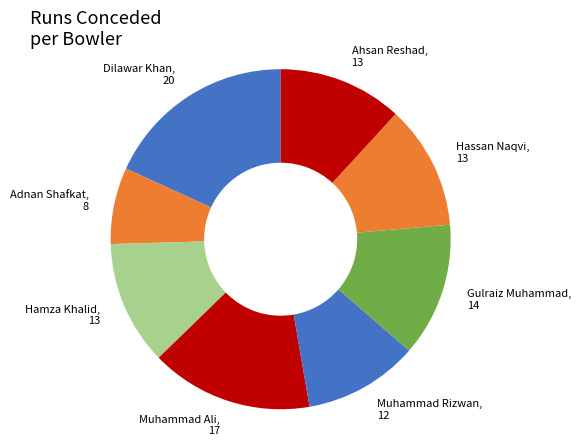

Which category has the biggest portion of the pie?

Dilawar Khan